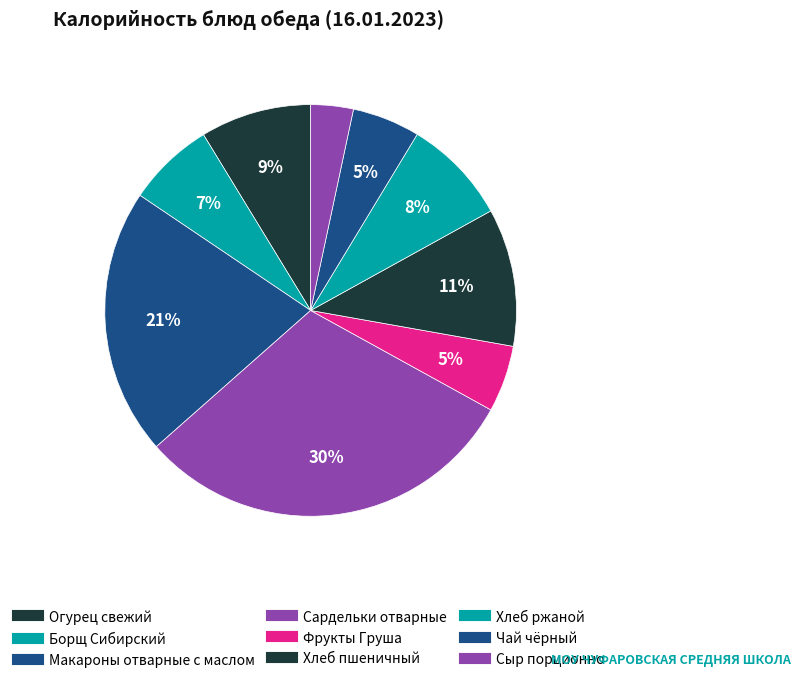

Count the number of slices in the pie.

9